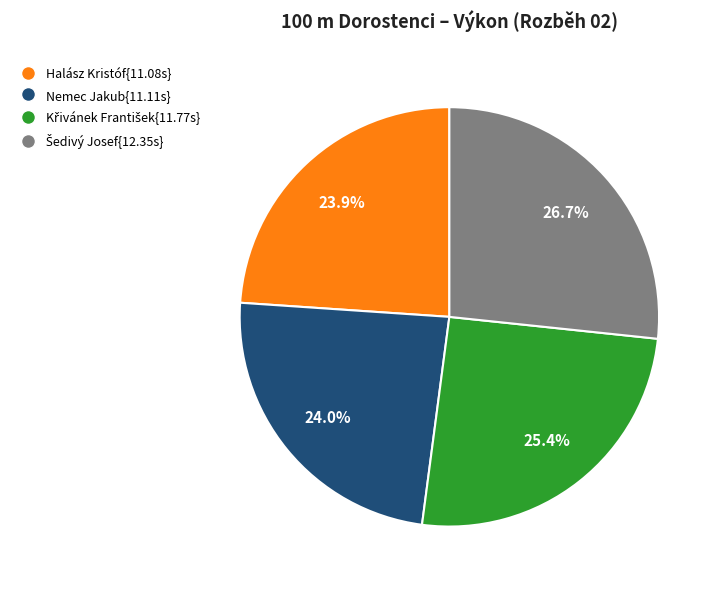

Is there a majority slice in this chart?

No